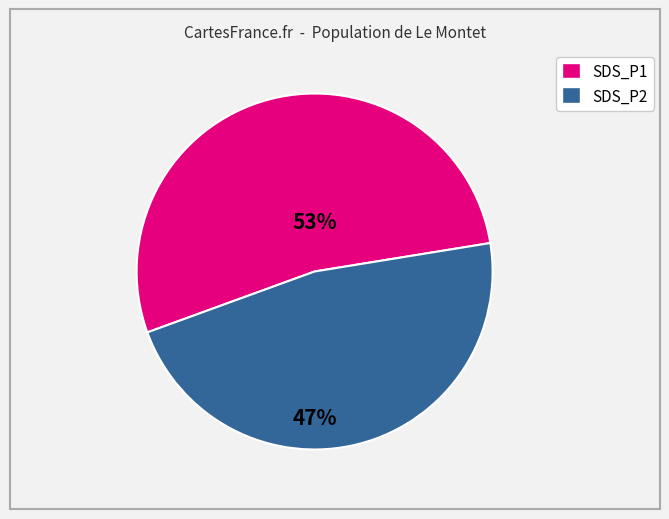

To the nearest percent, what portion does SDS_P2 represent?

47%